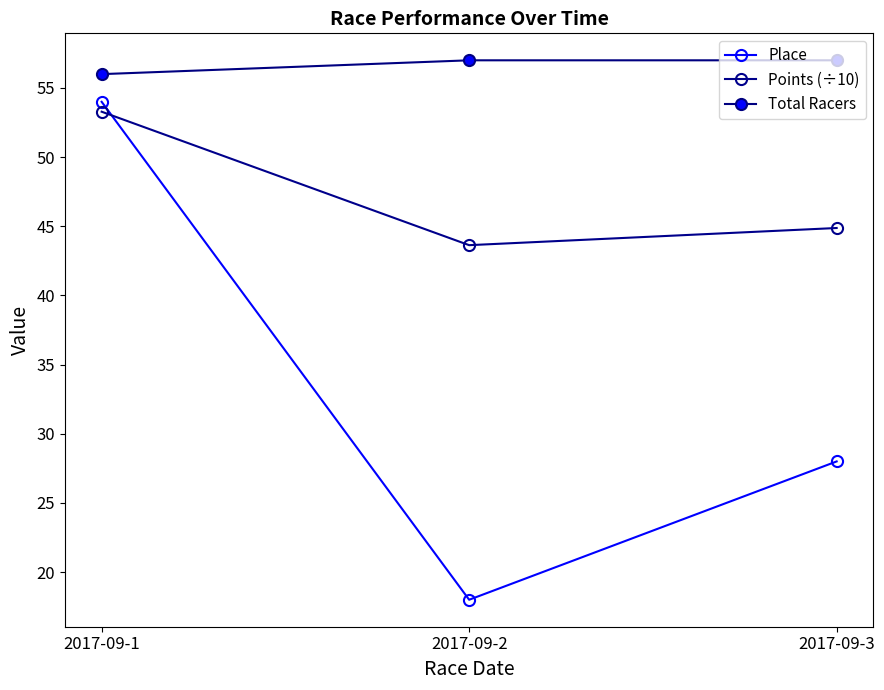

The Total Racers series shows 15.0 at 2017-09-1. True or false?

False